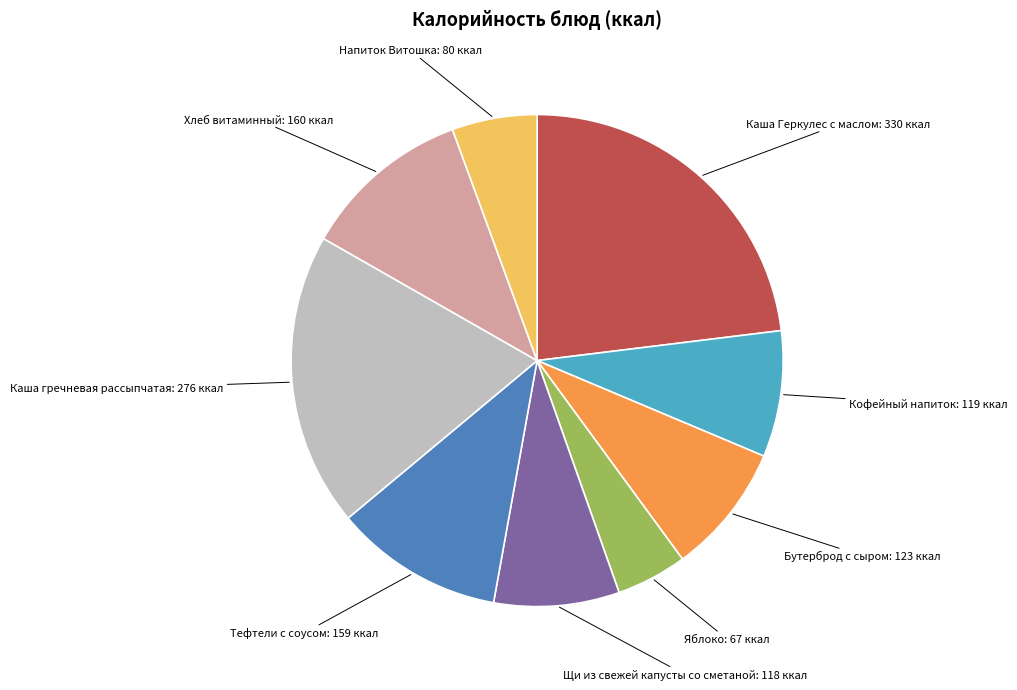

How many segments does this pie chart have?

9